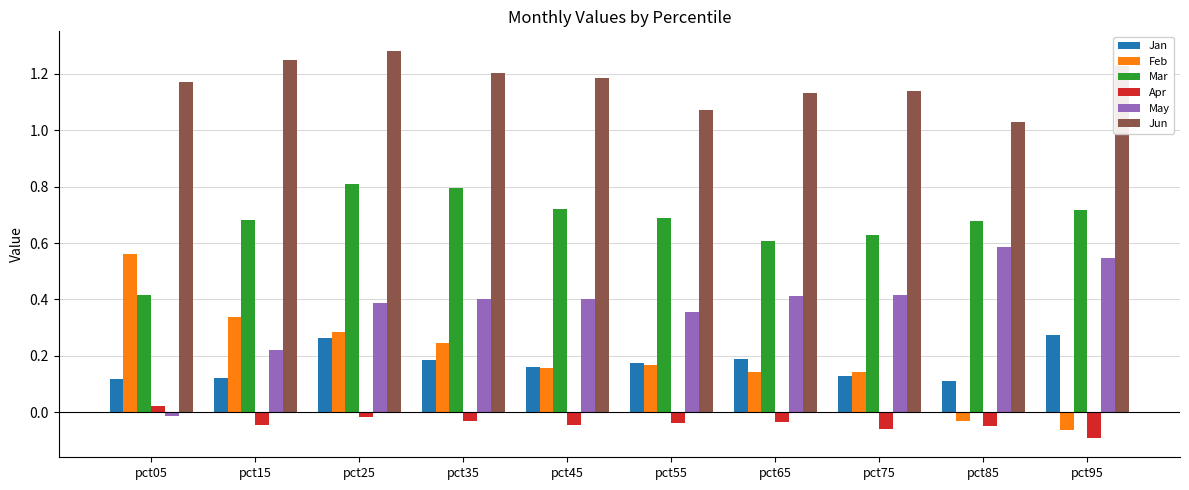

What is the sum of all May values?

3.7